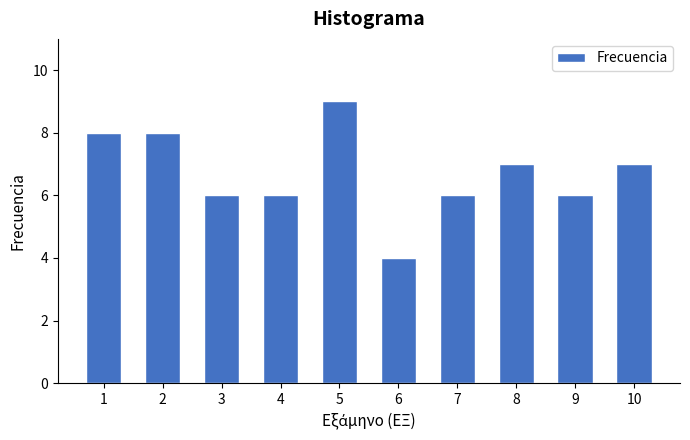

Reading left to right, what are all the values shown in this chart?

1=8	2=8	3=6	4=6	5=9	6=4	7=6	8=7	9=6	10=7